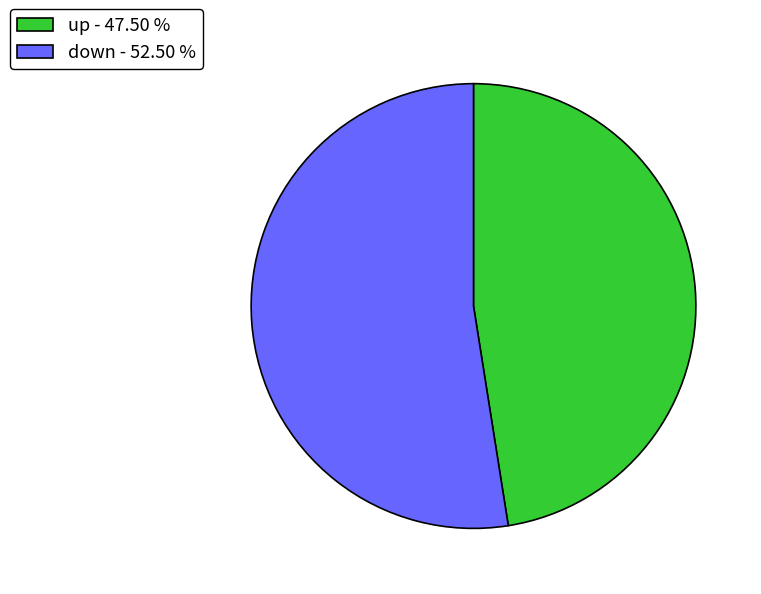

How many slices are in this pie chart?

2